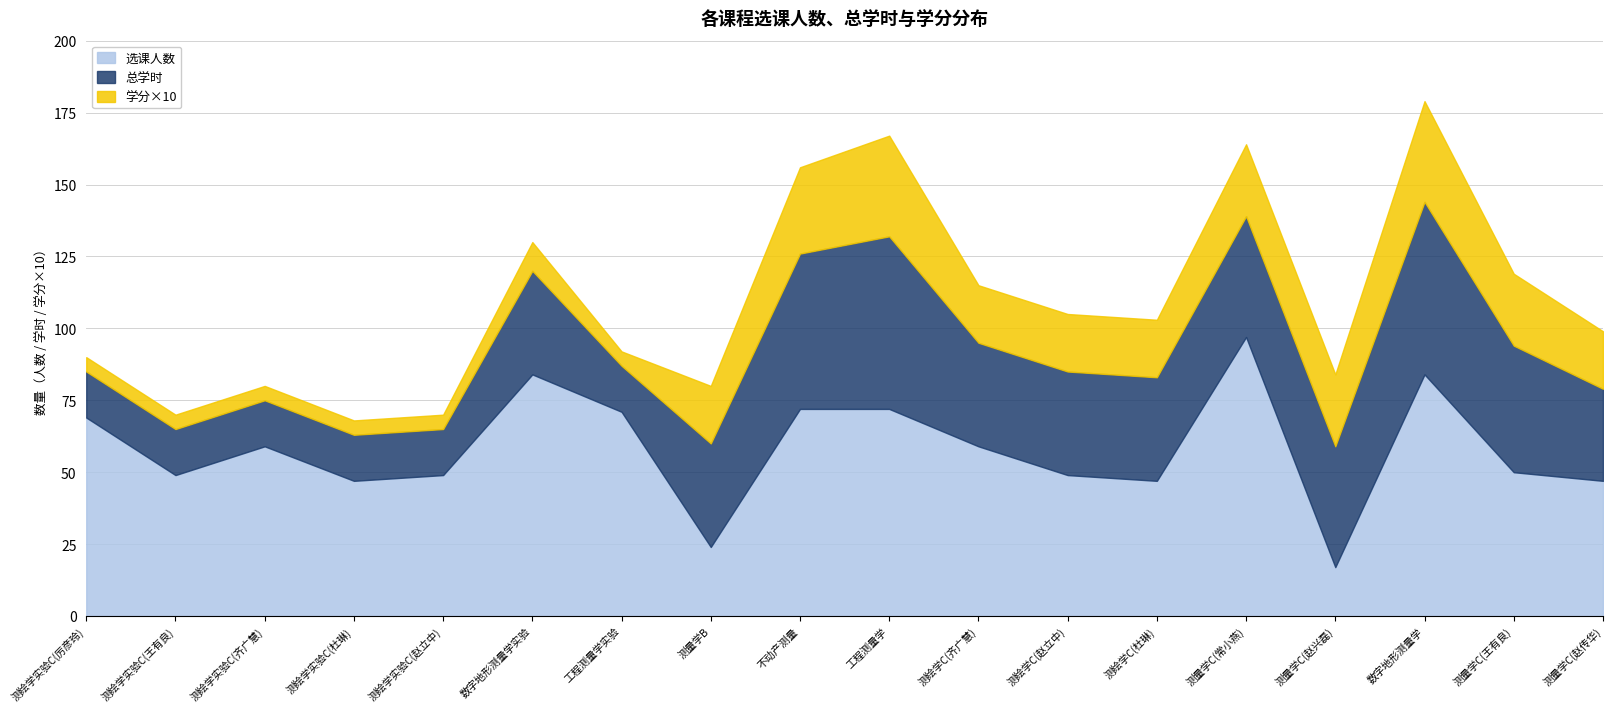

What position from the right is 数字地形测量学?

3